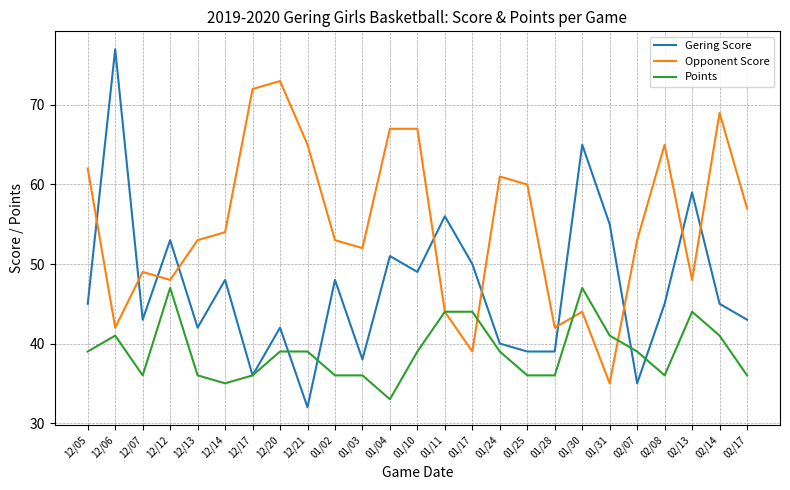

The value of Points at 01/28 is 22. True or false?

False